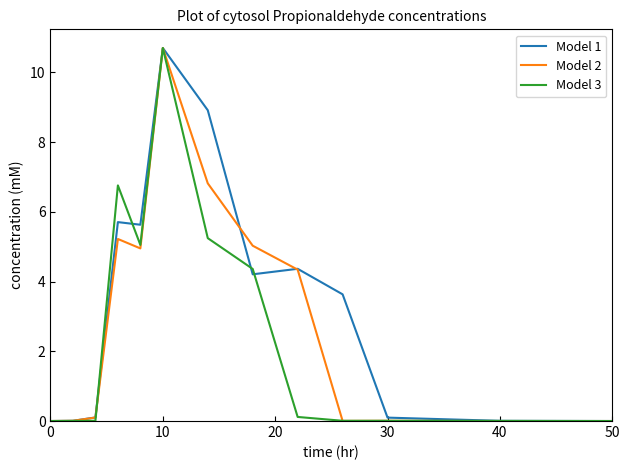

What is the maximum value shown in the chart?

10.7